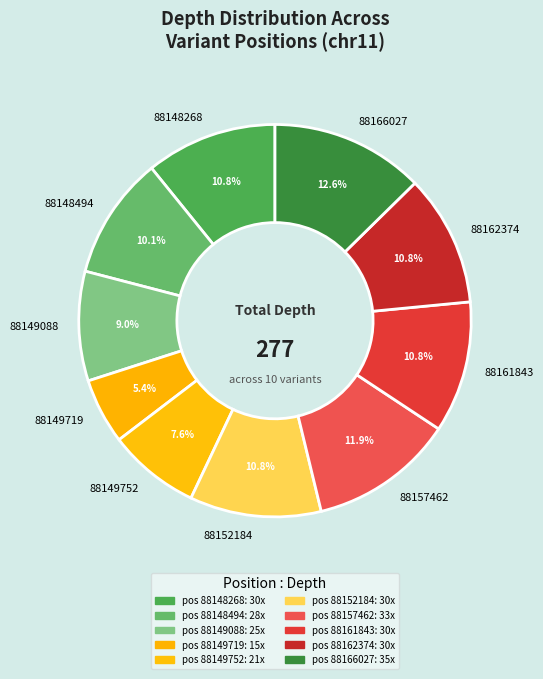

Count the number of slices in the pie.

10